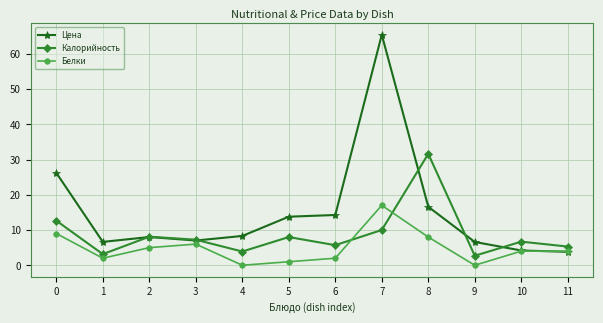

What is the minimum value for Цена?

3.8